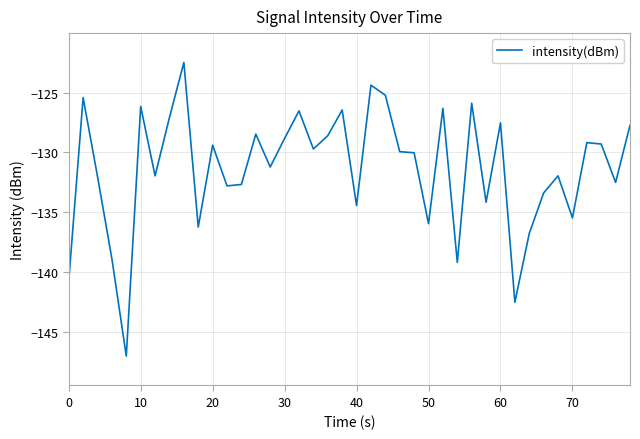

What is the difference between the maximum and minimum values?

24.5